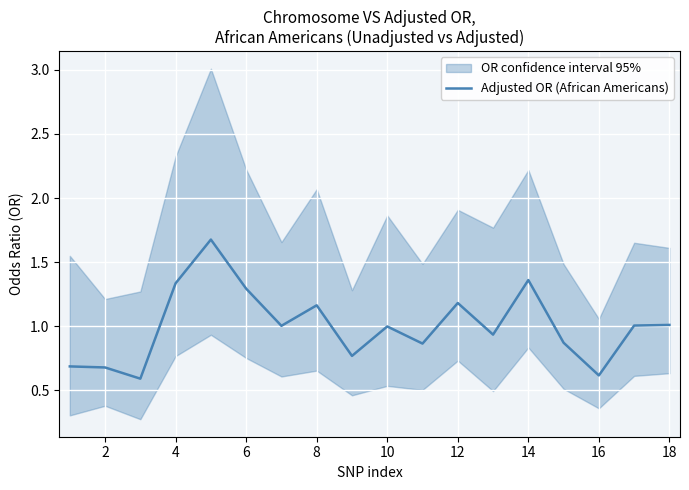

What is the lowest value of the Adjusted OR (African Americans) series?

0.6